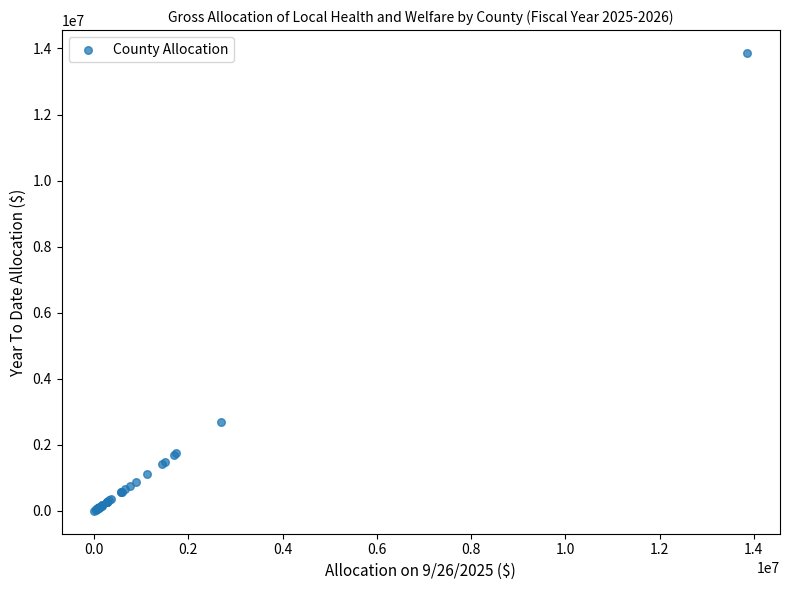

What Y value in the scatter plot is closest to 6934021?

2701264.2